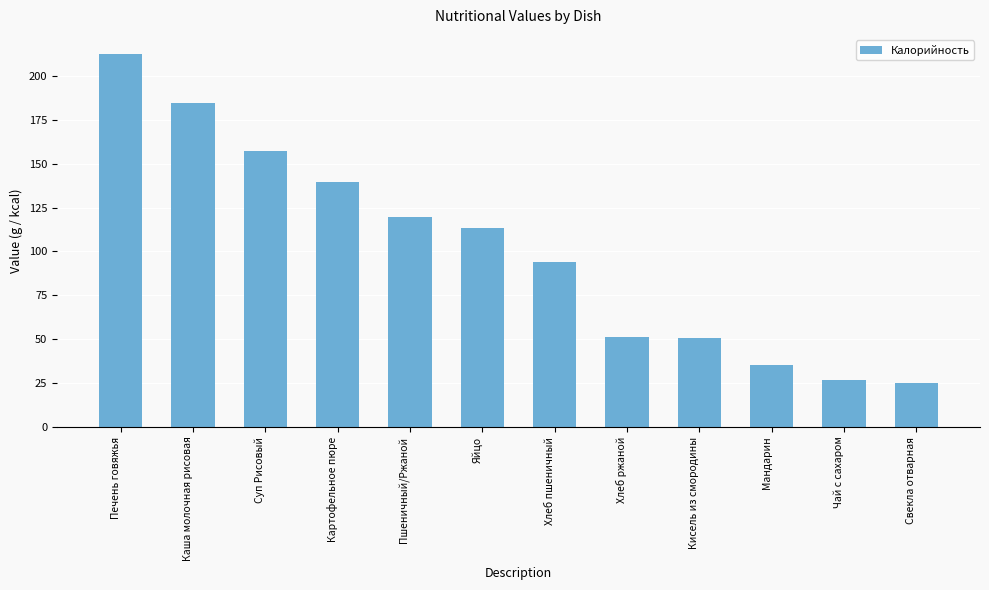

What is the difference between the second highest and minimum values?

159.3